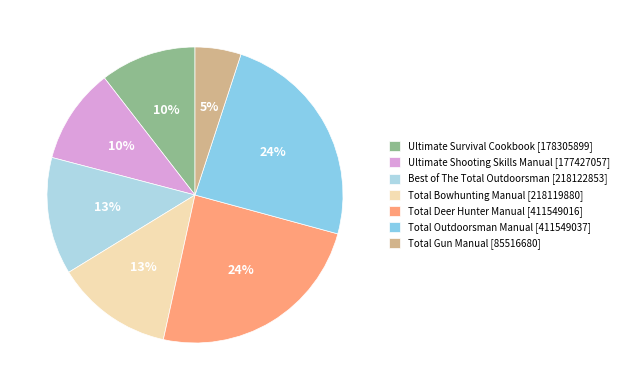

To the nearest percent, what is the average slice percentage?

14%